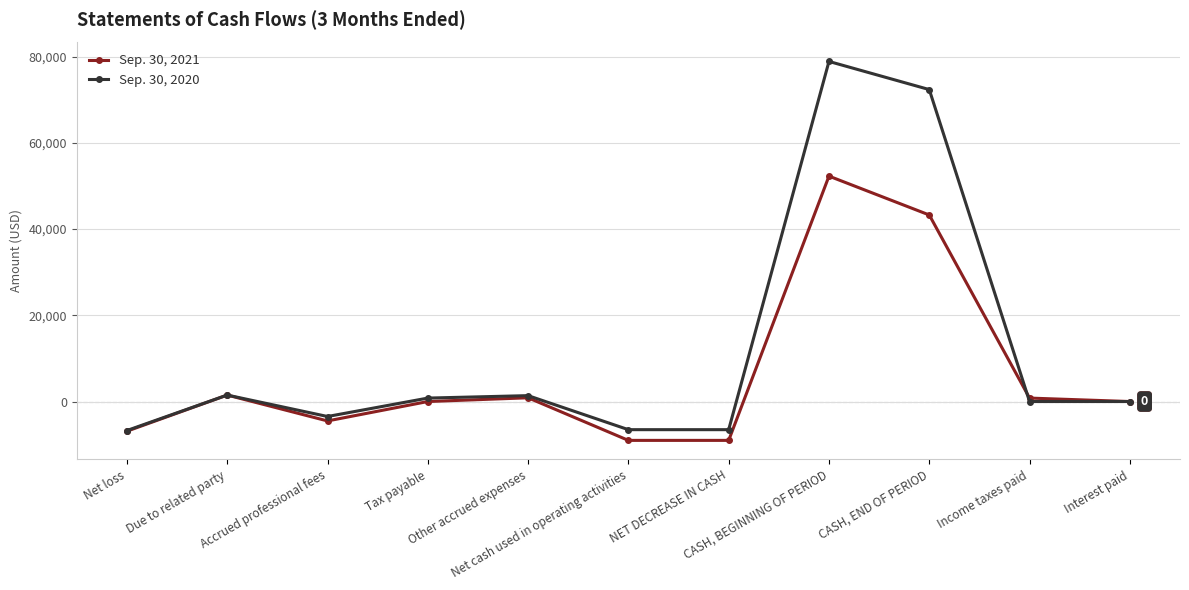

What is the highest value of the Sep. 30, 2020 series?

78869